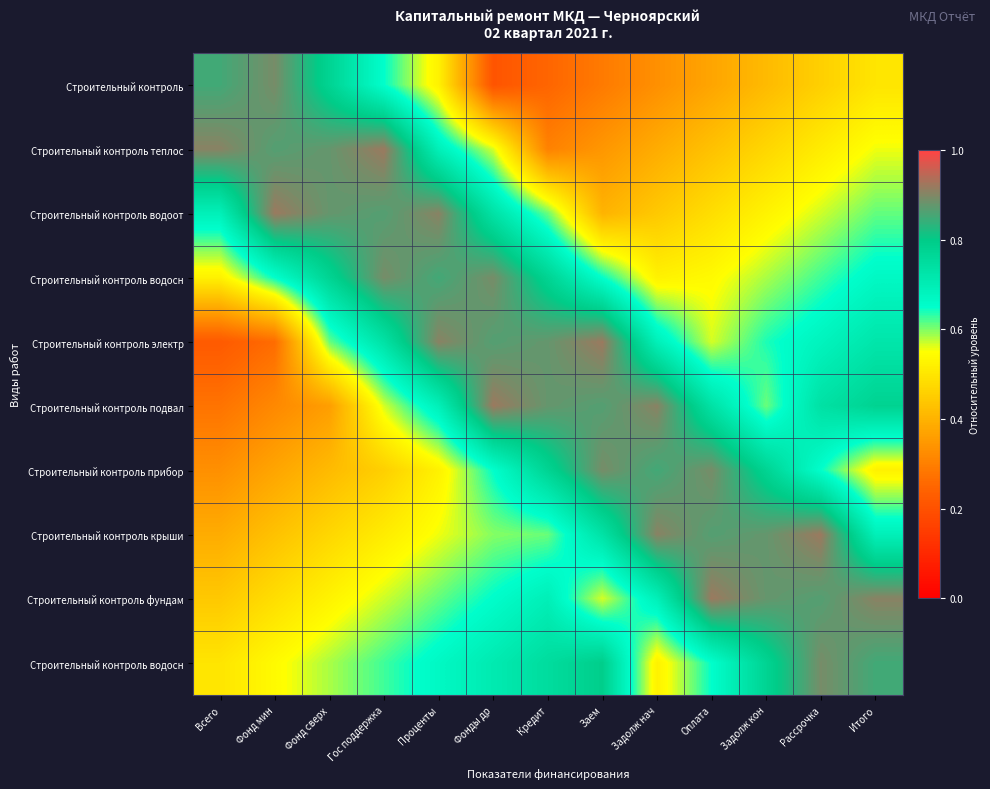

Which category has the highest value across all series?

Заем